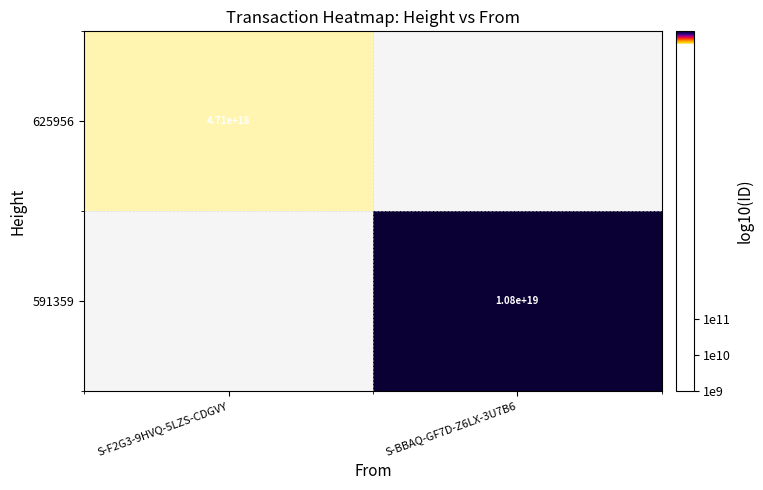

At how many categories does at least one series exceed 18?

2